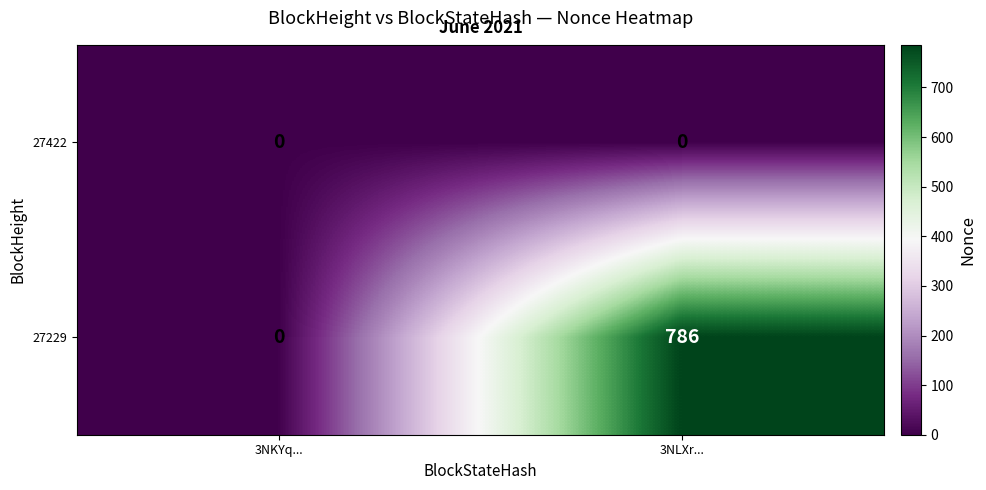

Reading left to right, transcribe all the data shown in this chart.

27422: 0	0
27229: 0	786